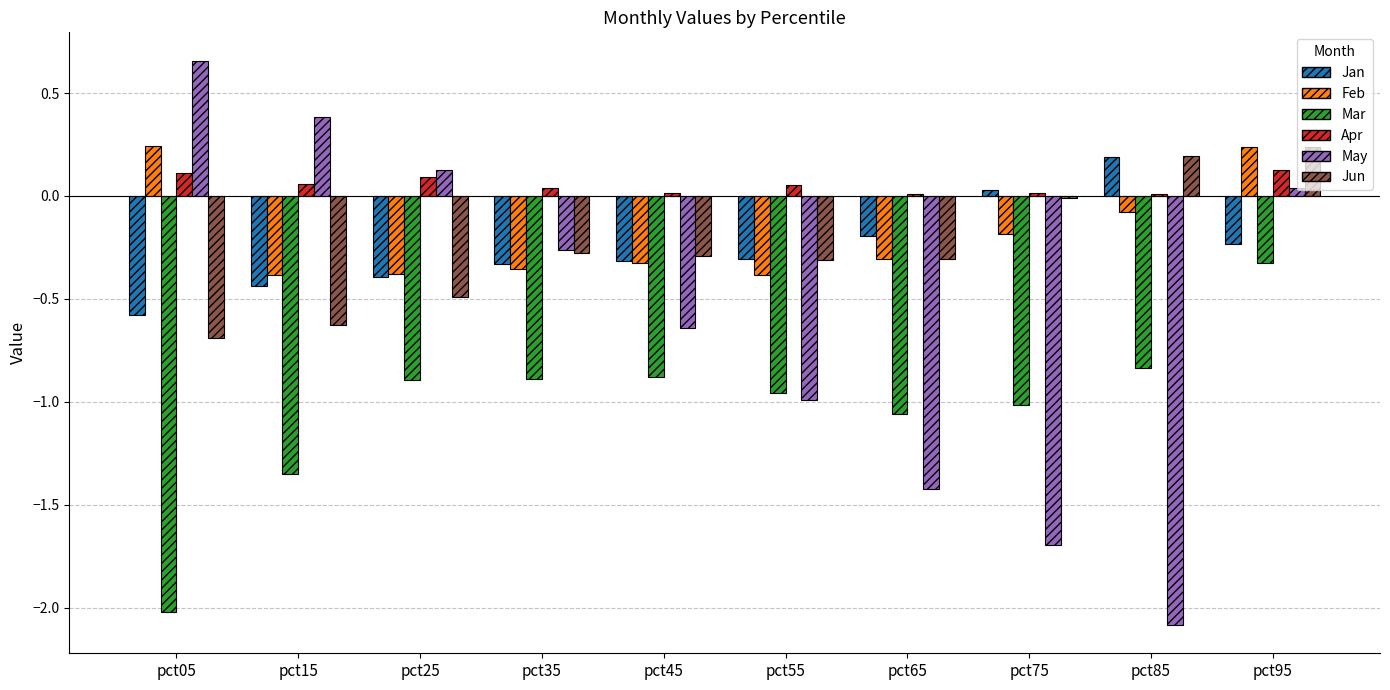

What are all the series names shown in the legend?

Jan, Feb, Mar, Apr, May, Jun